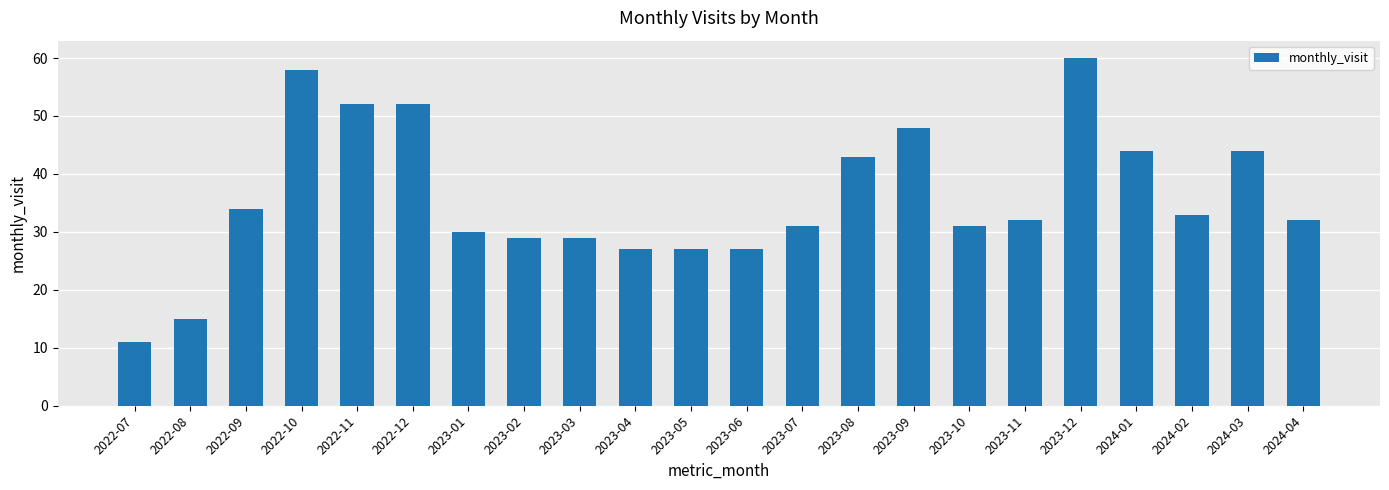

Reading right to left, list all the values displayed in this chart.

32	44	33	44	60	32	31	48	43	31	27	27	27	29	29	30	52	52	58	34	15	11